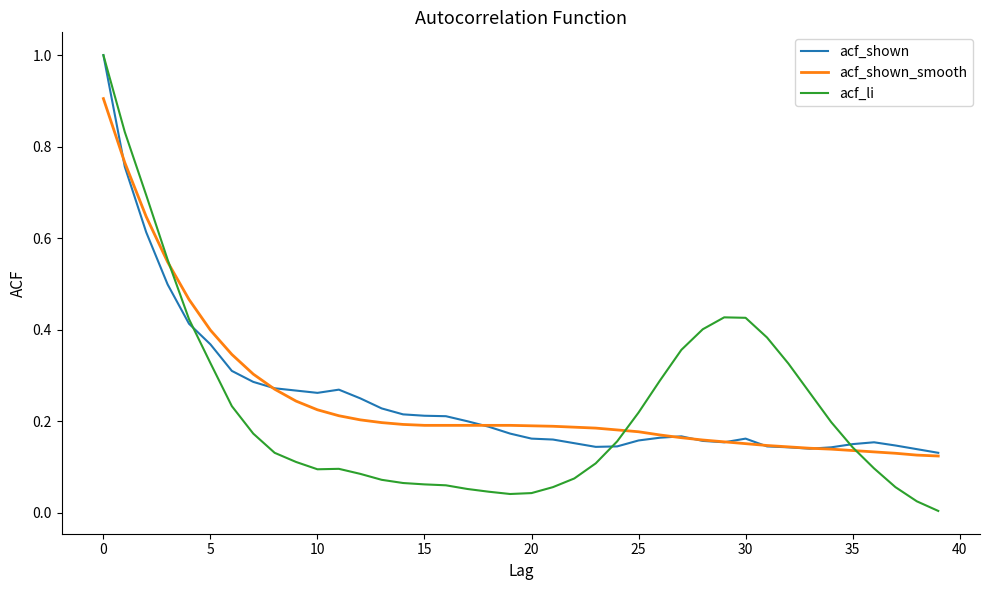

True or false: acf_li has more than 0 interior local peaks.

True